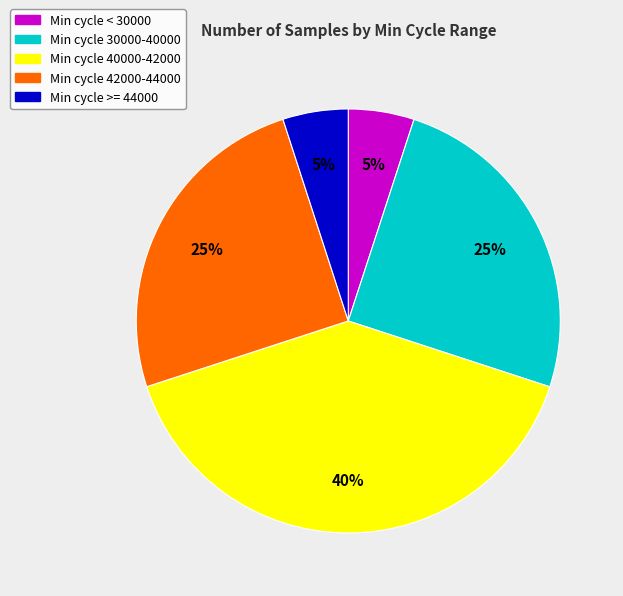

To the nearest percent, what is the difference between the largest and smallest slice percentages?

35%